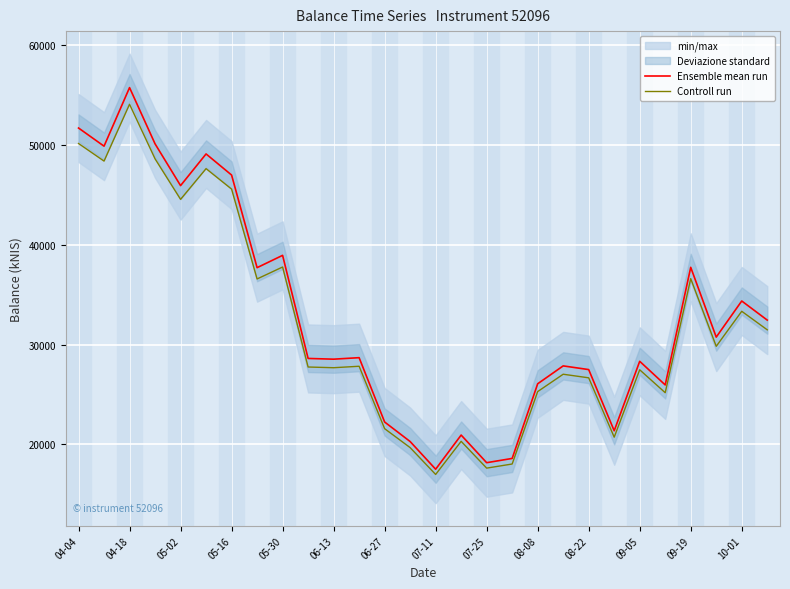

Reading left to right, list all the values displayed in this chart.

Ensemble mean run: 51711.1	49892.0	55761.5	50124.9	45938.8	49112.5	46998.2	37714.1	38948.4	28615.3	28542.3	28692.6	22243.7	20287.1	17513.0	20935.0	18166.7	18593.1	26076.2	27868.7	27498.6	21366.7	28328.5	25960.8	37747.7	30753.9	34373.0	32458.1
Controll run: 50159.8	48395.2	54088.7	48621.2	44560.7	47639.1	45588.2	36582.6	37780.0	27756.9	27686.0	27831.9	21576.4	19678.5	16987.7	20307.0	17621.7	18035.3	25293.9	27032.6	26673.6	20725.7	27478.6	25182.0	36615.2	29831.3	33341.8	31484.4